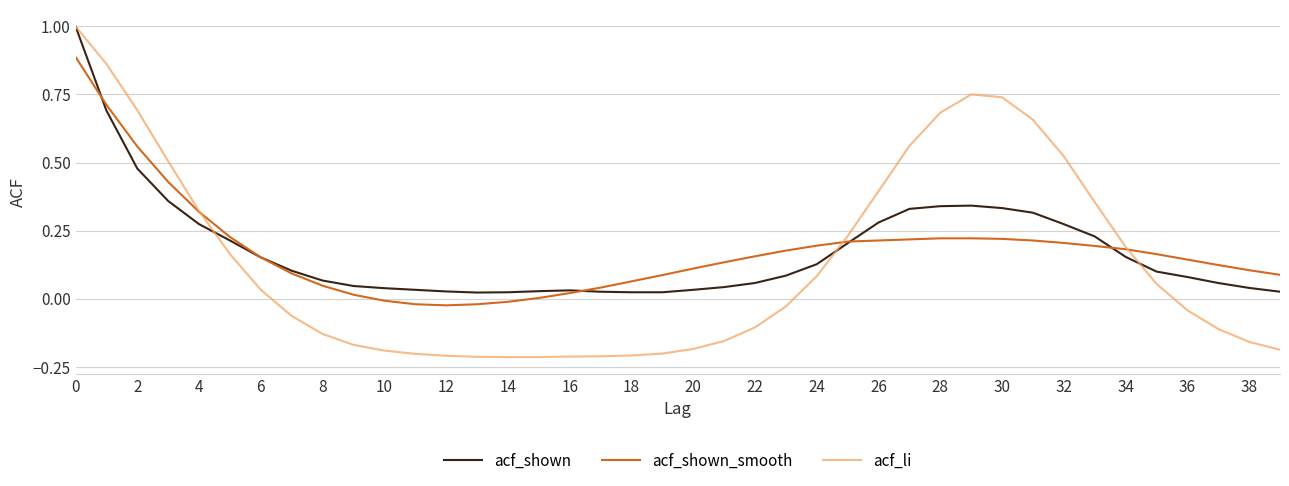

Which series has the widest spread of values?

acf_li